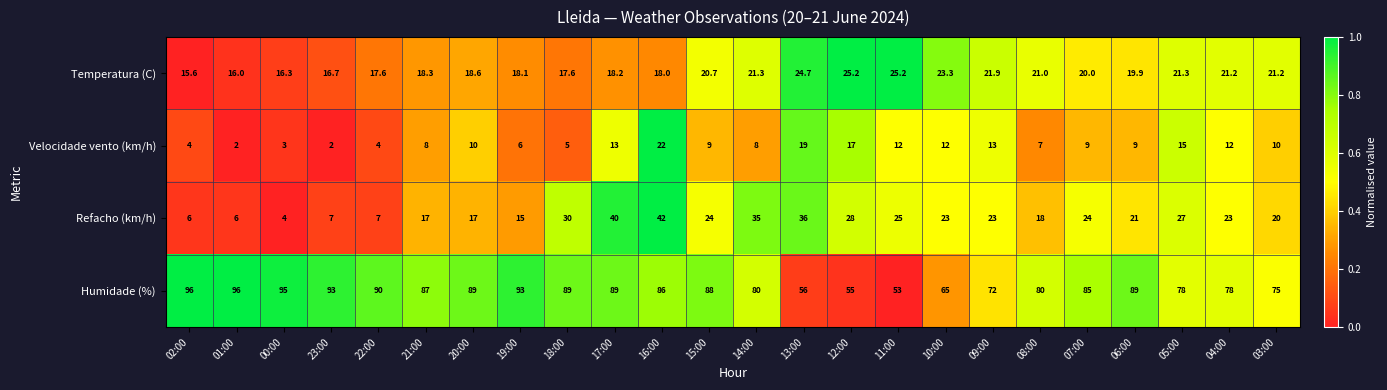

Where does the Velocidade vento (km/h) series first go above 9?

20:00